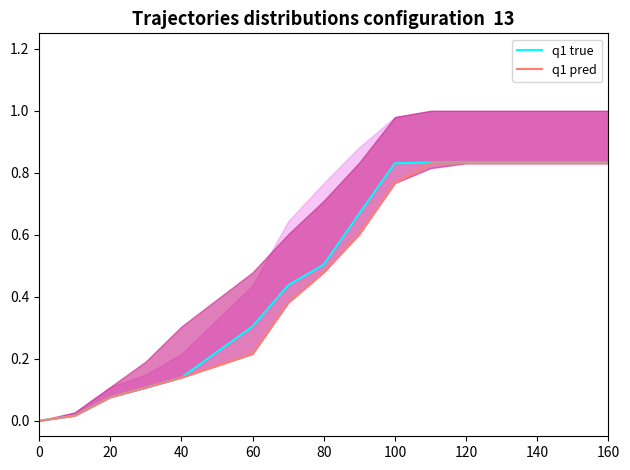

Rank the series by their average value, from lowest to highest.

q1 pred, q1 true